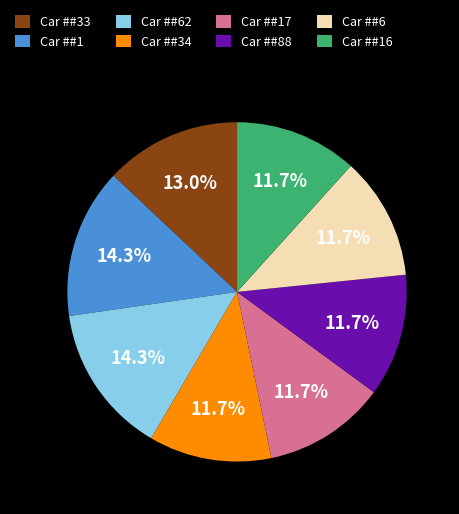

What percentage is NOT represented by Car ##16?

88.3%